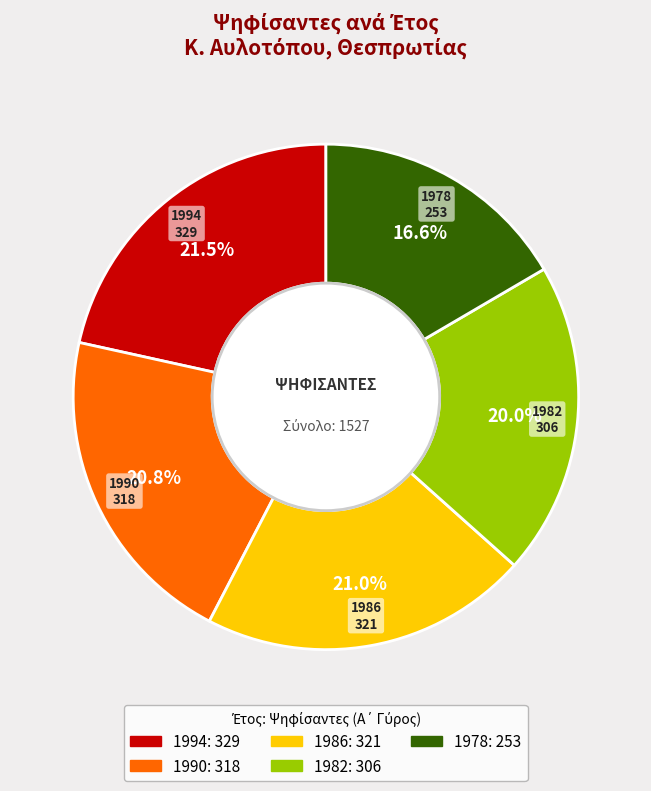

What is the smallest slice in the pie chart?

1978